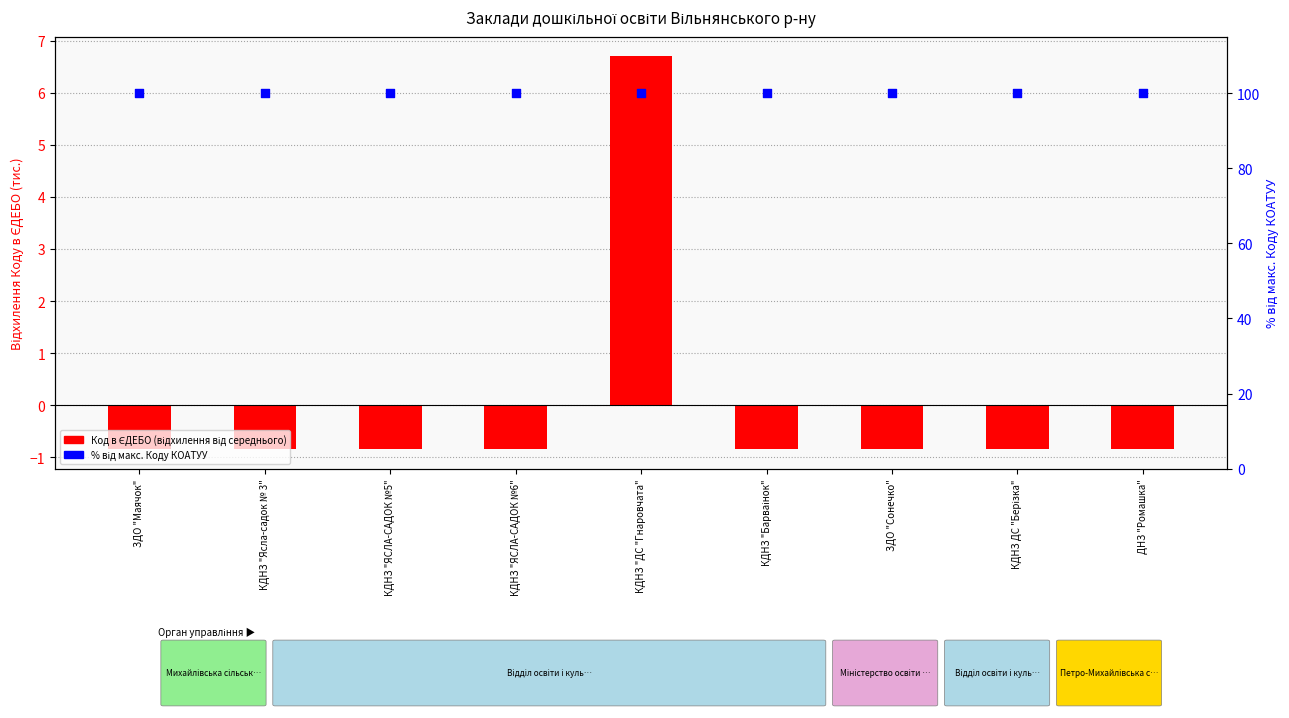

Which series has the largest total across all categories?

% від макс. Коду КОАТУУ